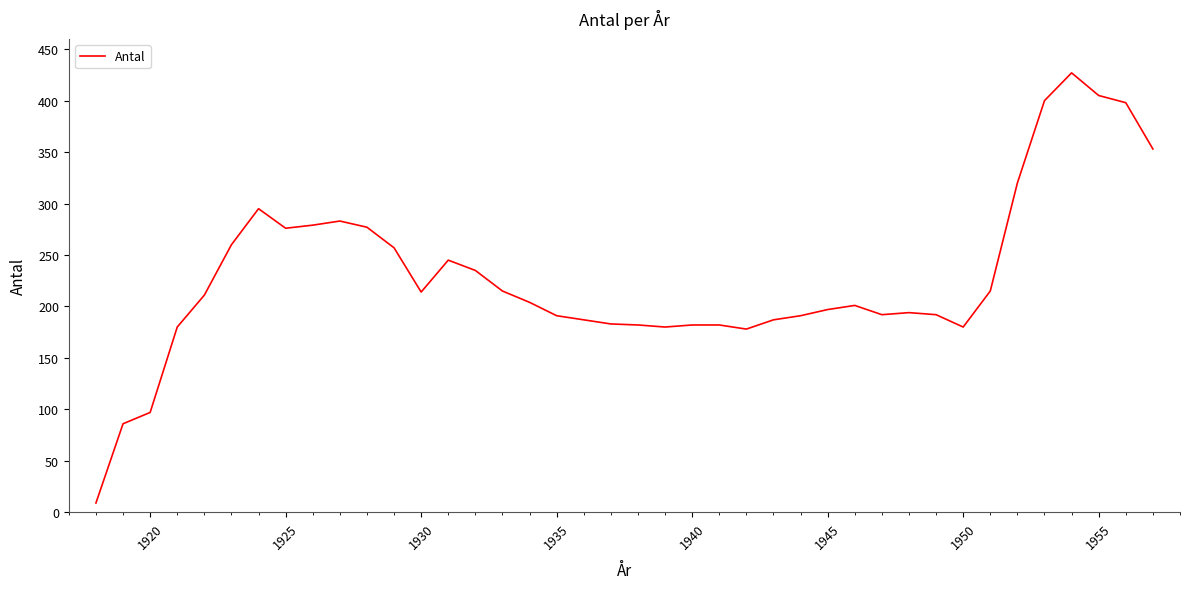

What is the maximum value shown in the chart?

427